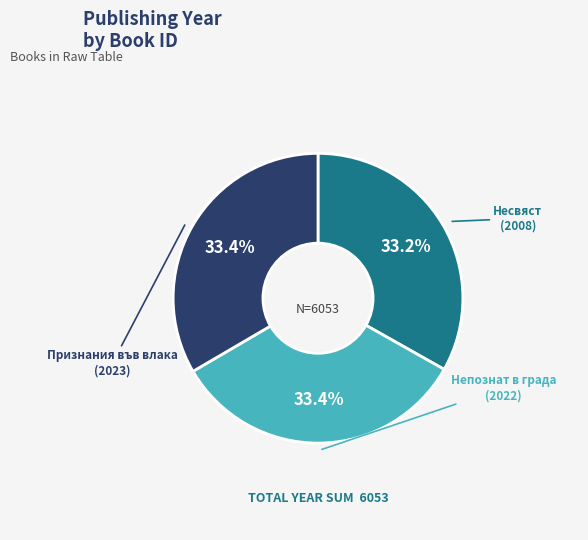

How many segments does this pie chart have?

3